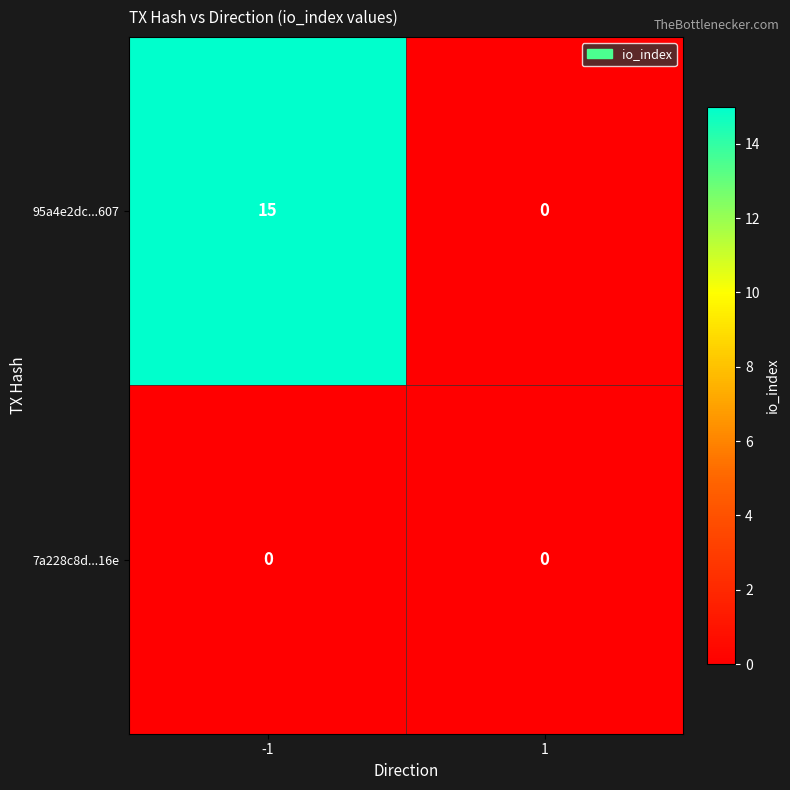

What is the maximum value shown in the chart?

15